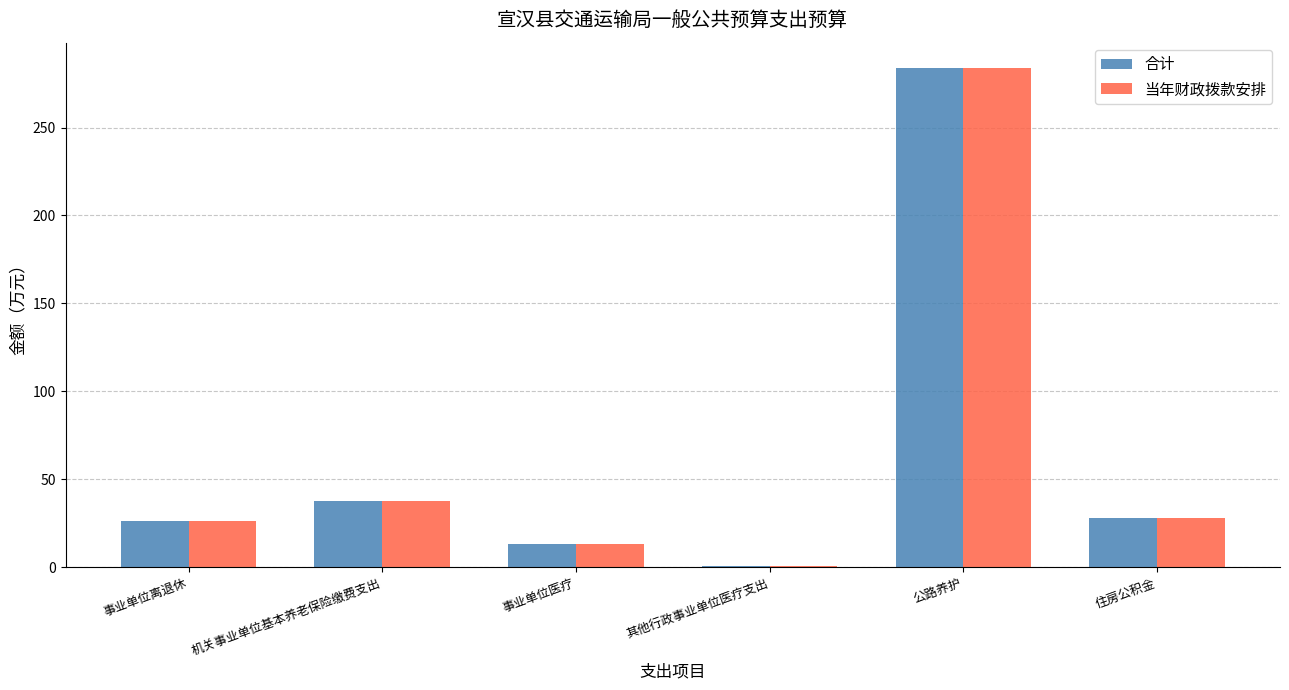

The value of 合计 at 事业单位离退休 is 26.0. True or false?

True